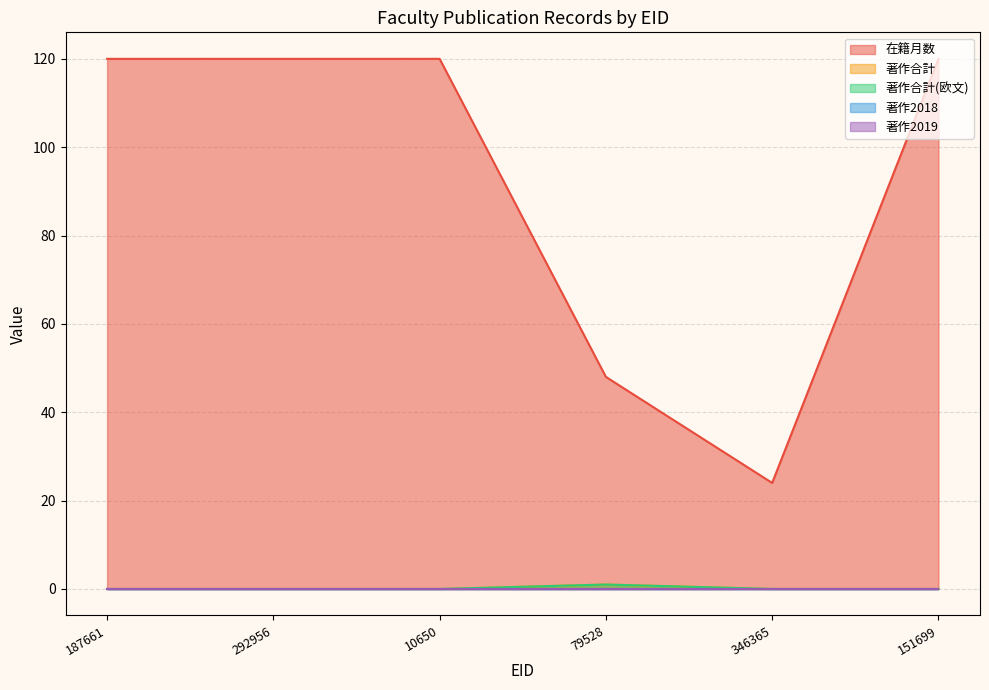

Does the chart display data point markers on the line(s)?

No